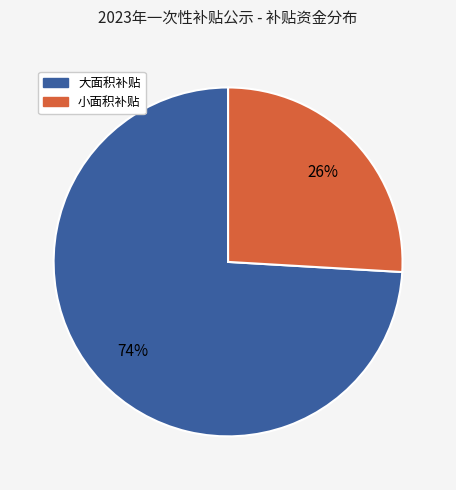

To the nearest percent, what is the average slice percentage?

50%